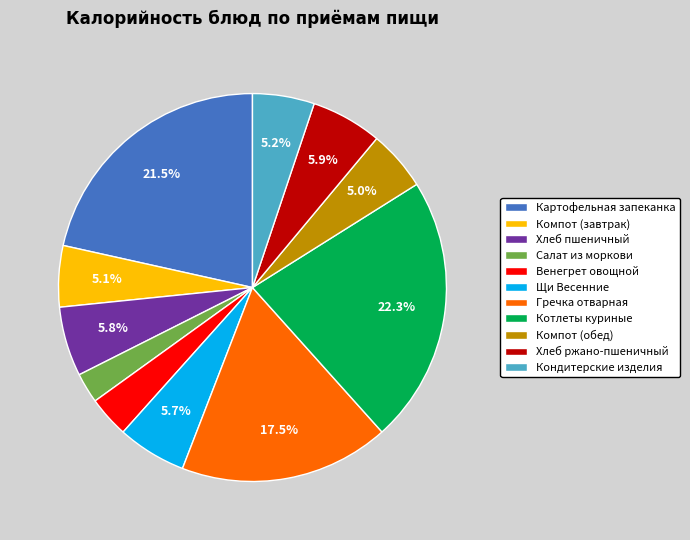

What percentage is NOT represented by Хлеб пшеничный?

94.2%